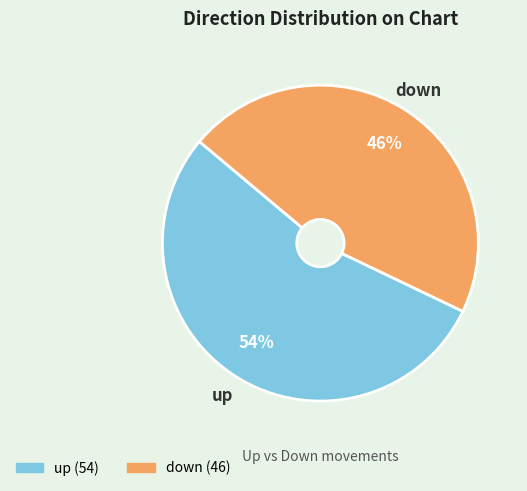

Count the number of slices in the pie.

2